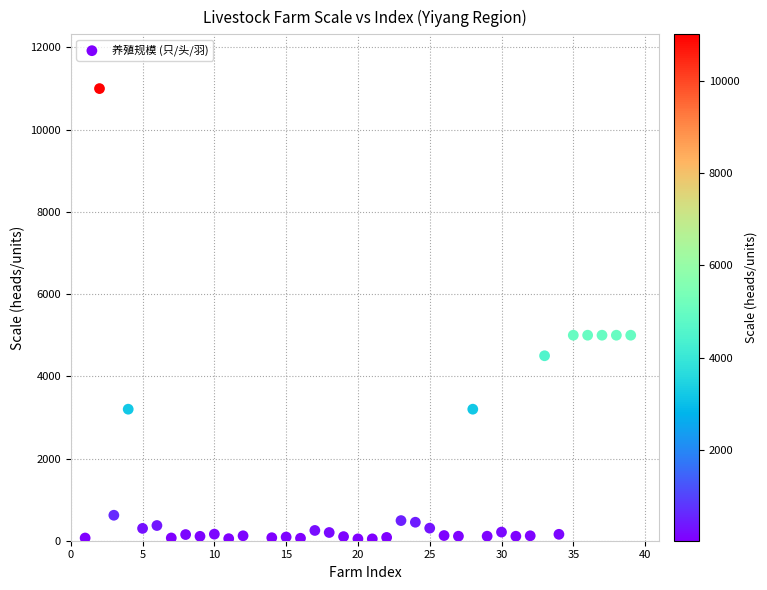

What is the range of X values (max minus min)?

38